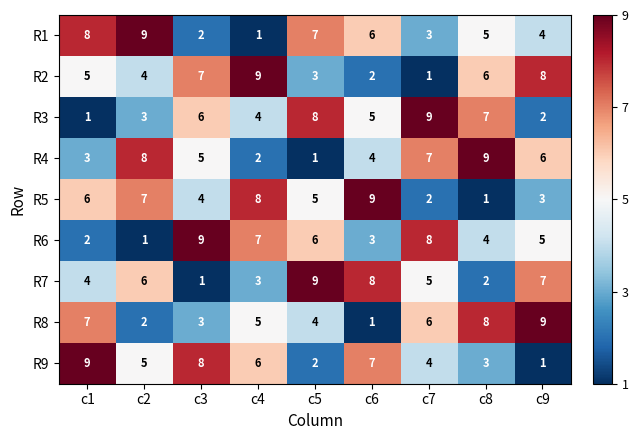

What is the maximum value for R9?

9